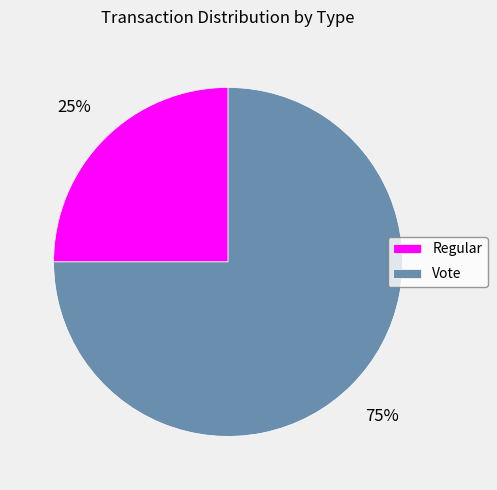

Is there a majority slice in this chart?

Yes